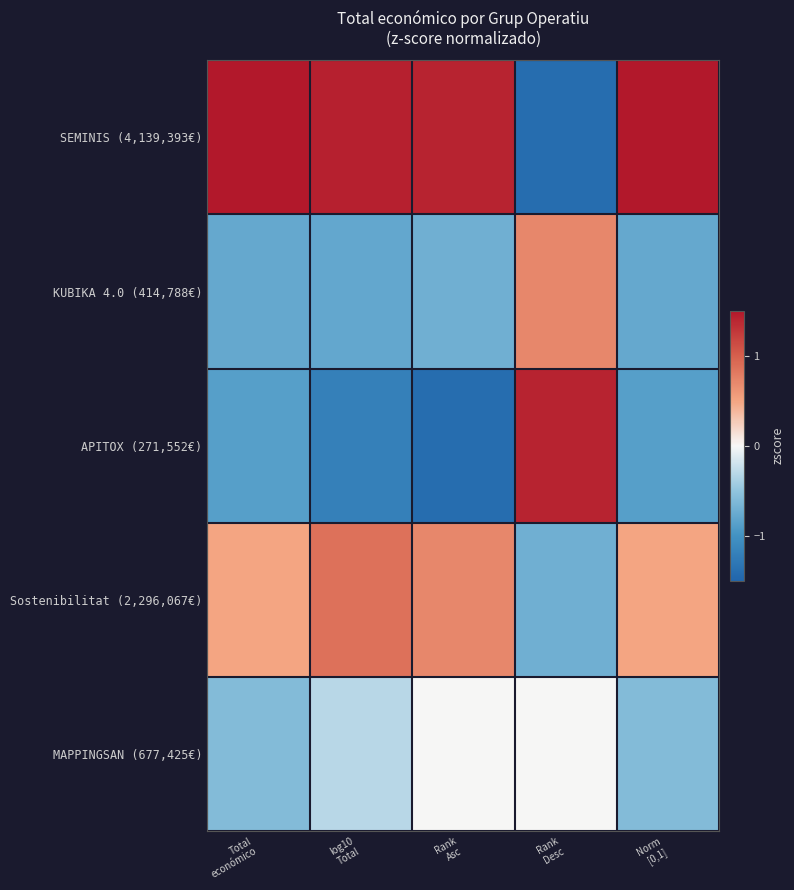

Reading right to left, what are all the values shown in this chart?

SEMINIS (4,139,393€): Norm
[0,1]=1.7	Rank
Desc=-1.4	Rank
Asc=1.4	log10
Total=1.4	Total
económico=1.7
KUBIKA 4.0 (414,788€): Norm
[0,1]=-0.8	Rank
Desc=0.7	Rank
Asc=-0.7	log10
Total=-0.8	Total
económico=-0.8
APITOX (271,552€): Norm
[0,1]=-0.9	Rank
Desc=1.4	Rank
Asc=-1.4	log10
Total=-1.2	Total
económico=-0.9
Sostenibilitat (2,296,067€): Norm
[0,1]=0.5	Rank
Desc=-0.7	Rank
Asc=0.7	log10
Total=0.9	Total
económico=0.5
MAPPINGSAN (677,425€): Norm
[0,1]=-0.6	Rank
Desc=0.0	Rank
Asc=0.0	log10
Total=-0.3	Total
económico=-0.6